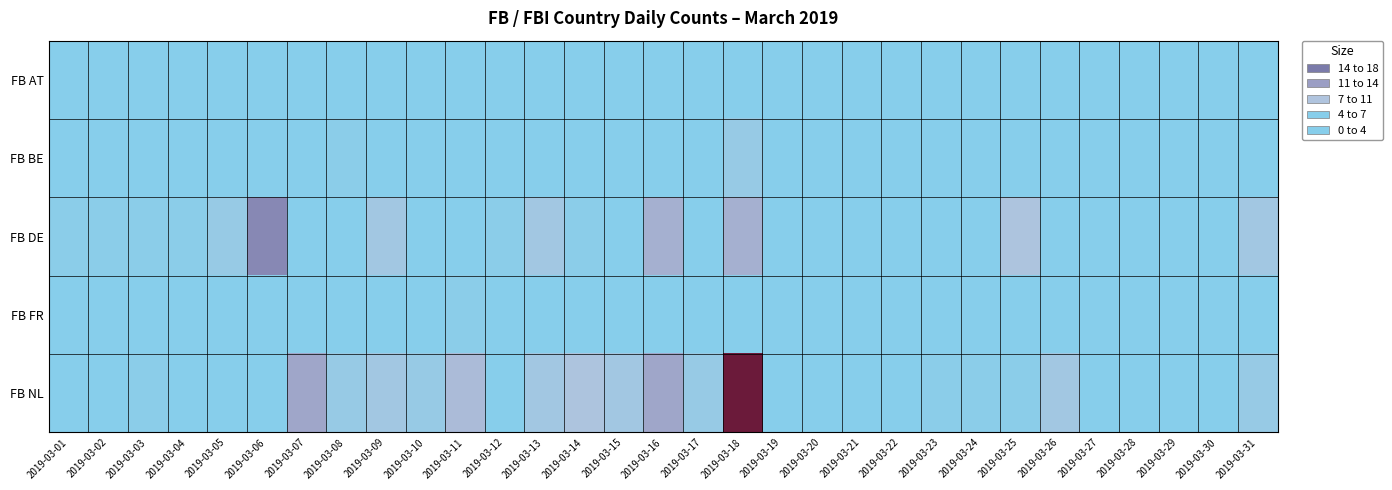

Rank the series at 2019-03-14 from highest to lowest value.

FB NL, FB DE, FB BE, FB AT, FB FR